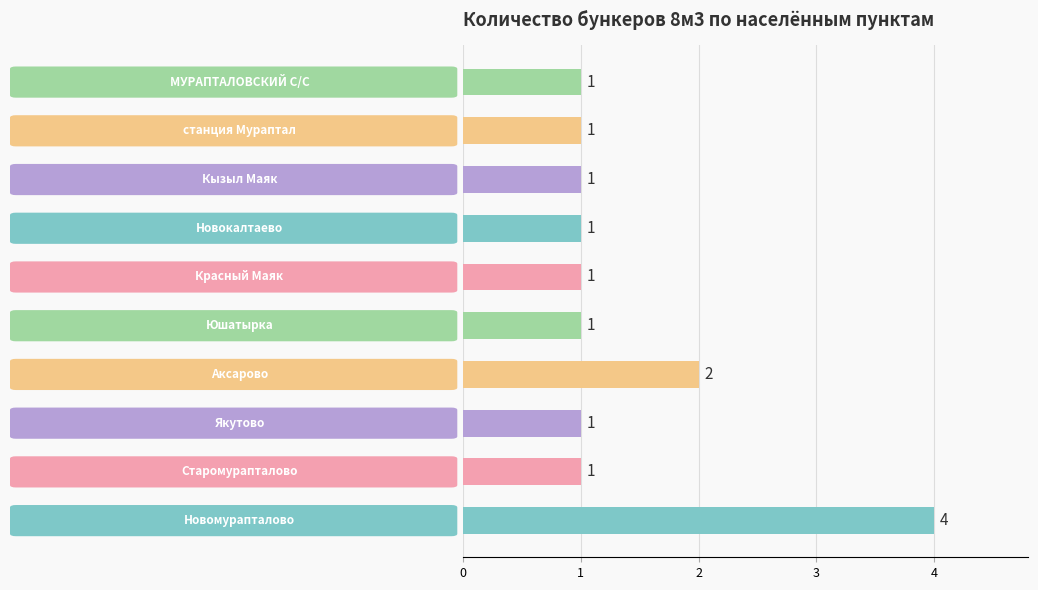

Count the values in the range 1 to 2.

9